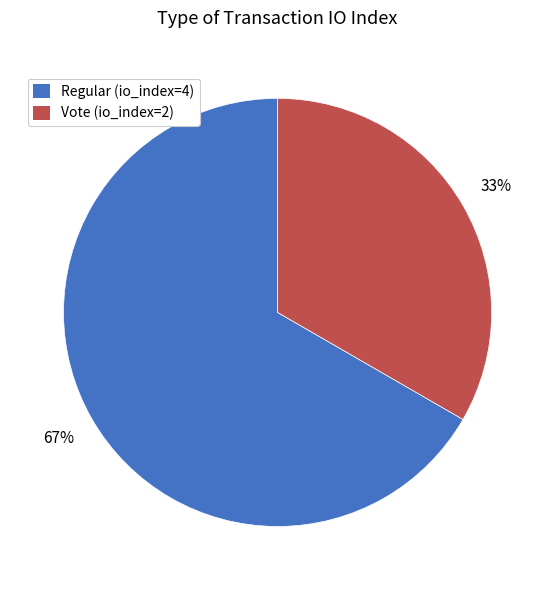

The Regular (io_index=4) slice represents 67% of the pie. True or false?

True